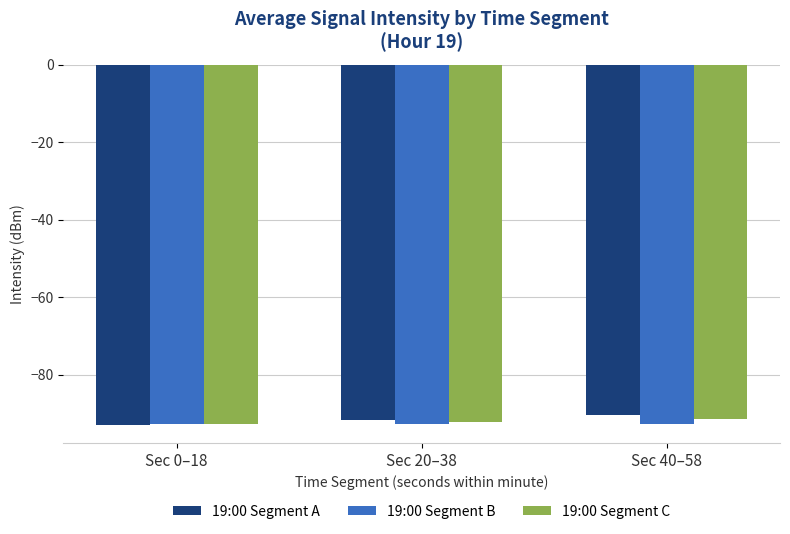

Is it true that 19:00 Segment B equals -92.6 at Sec 20–38?

True